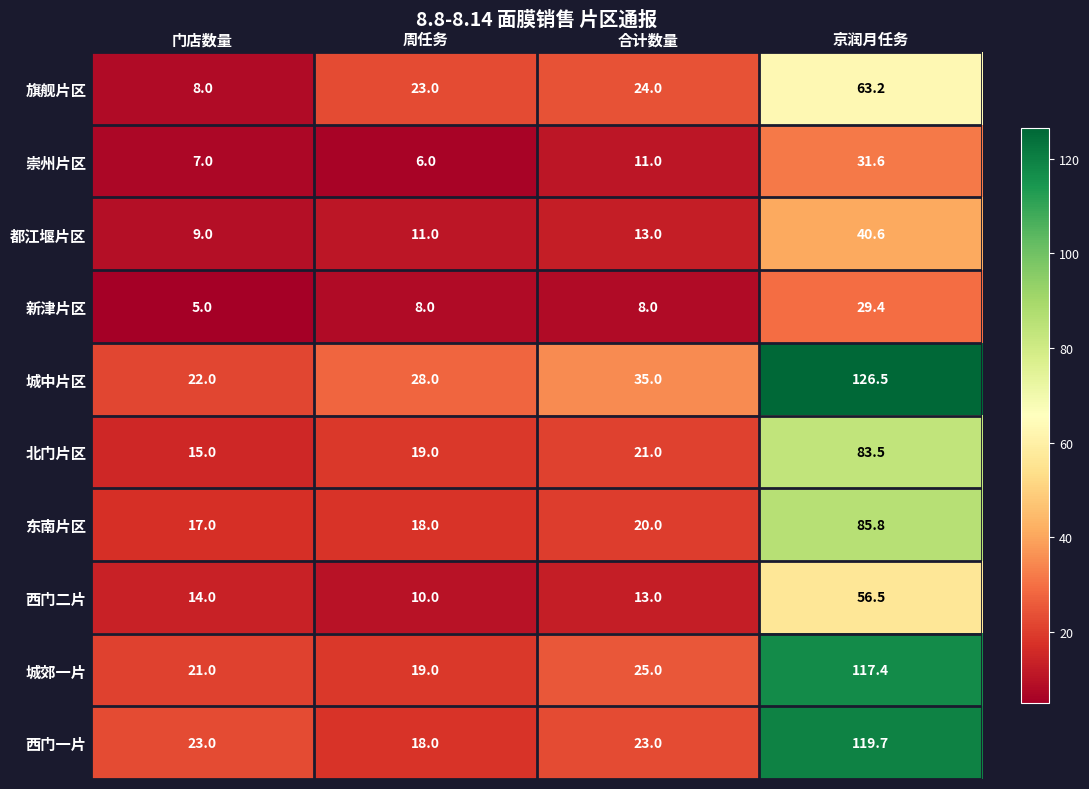

The value of 城中片区 at 合计数量 is 35.0. True or false?

True